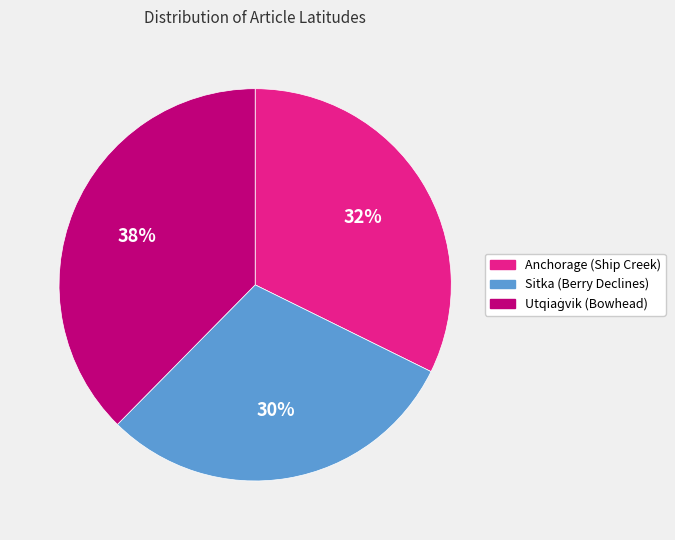

What is the ratio of the value at Anchorage (Ship Creek) to the value at Sitka (Berry Declines)?

1.1